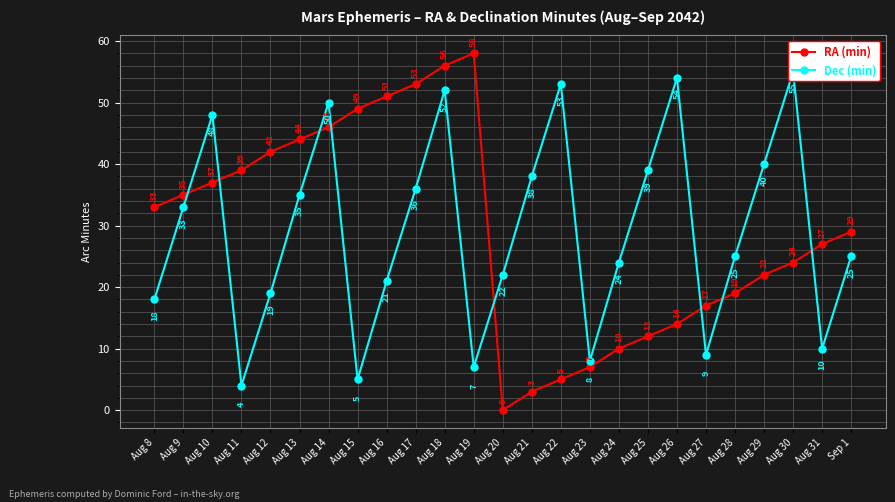

What is the maximum value shown in the chart?

58